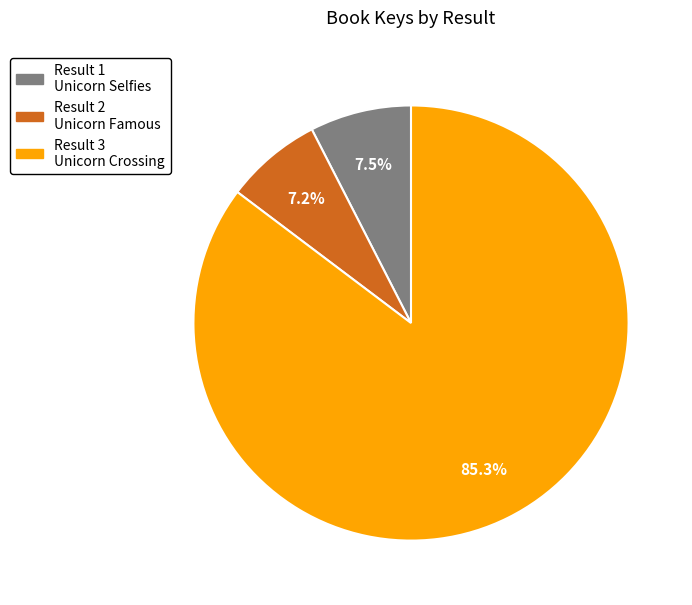

Does any single category account for the majority?

Yes